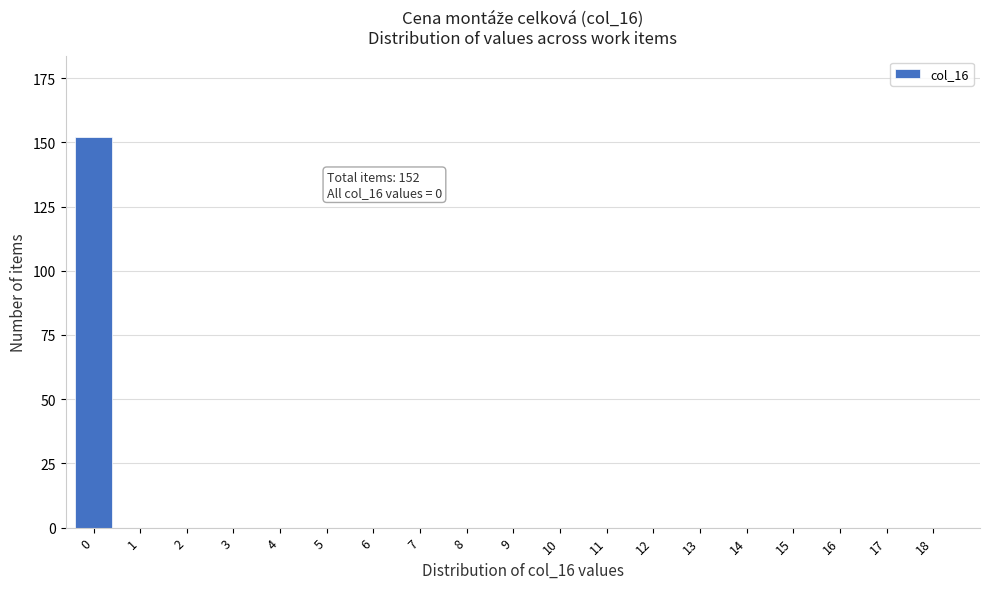

Reading right to left, list all the values displayed in this chart.

18=0	17=0	16=0	15=0	14=0	13=0	12=0	11=0	10=0	9=0	8=0	7=0	6=0	5=0	4=0	3=0	2=0	1=0	0=152